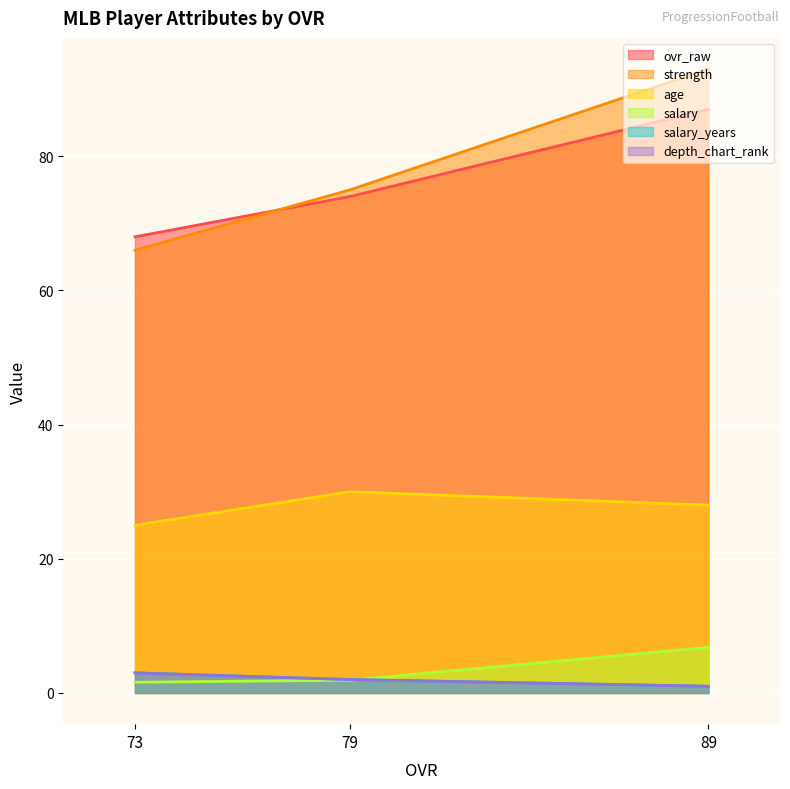

What is the difference between the maximum and minimum values in the strength series?

27.0